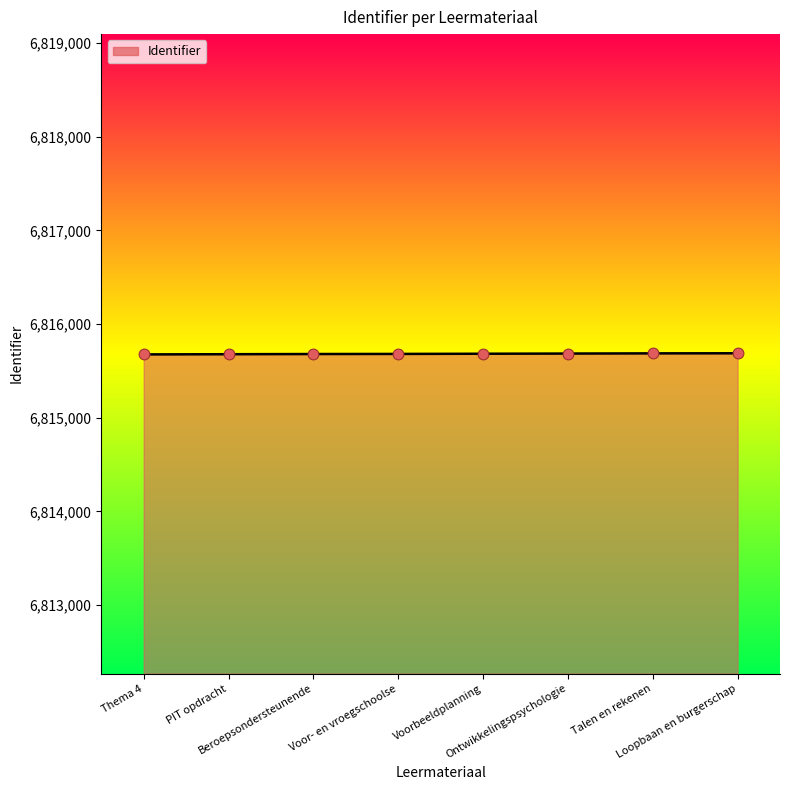

What is the ratio of the value at Beroepsondersteunende to the value at PIT opdracht?

1.0